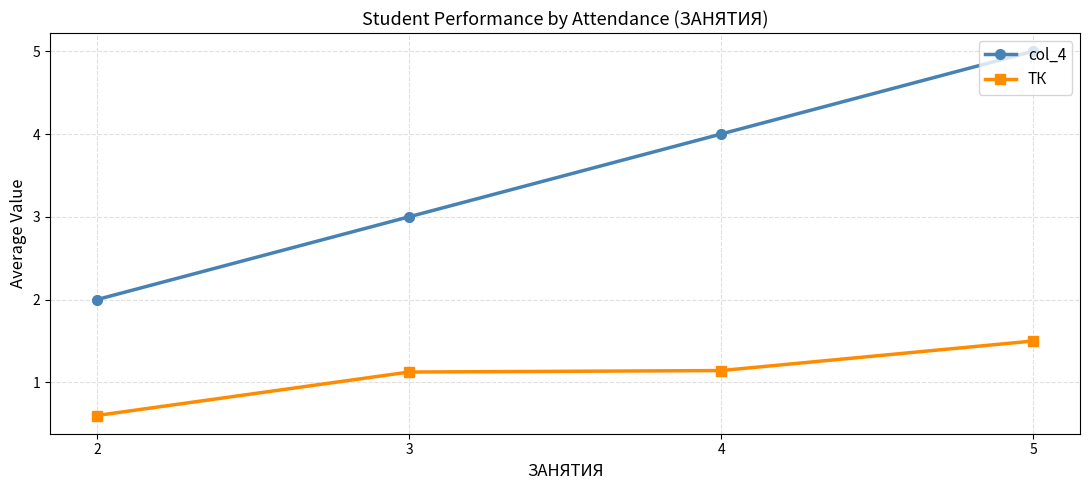

What is the total value across all series at 2?

2.6